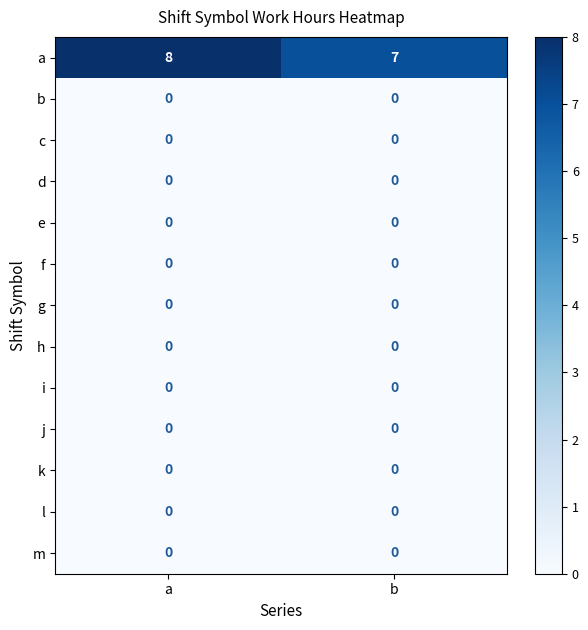

Between a and b, which series saw the biggest shift?

a